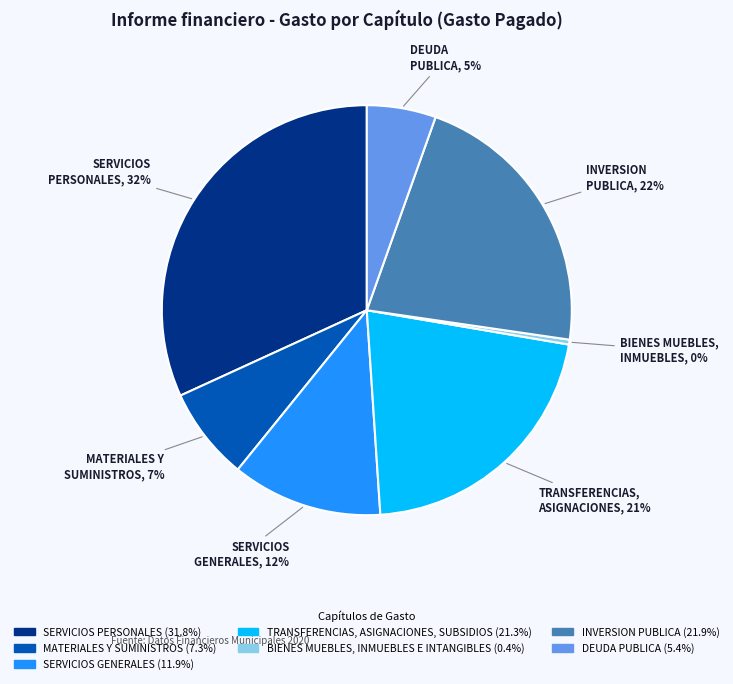

To the nearest percent, what is the average slice percentage?

14%